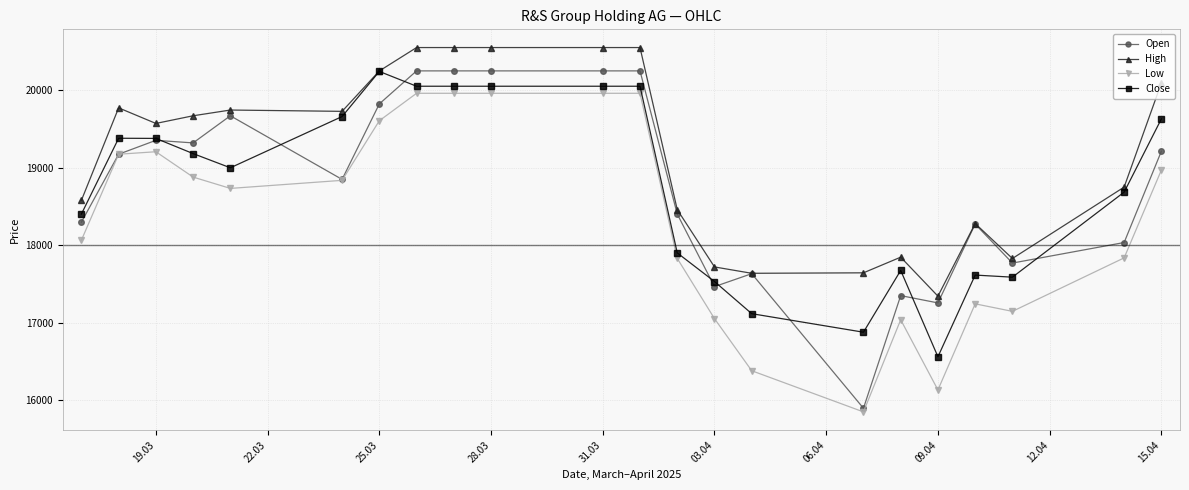

How many lines are shown in the chart?

4